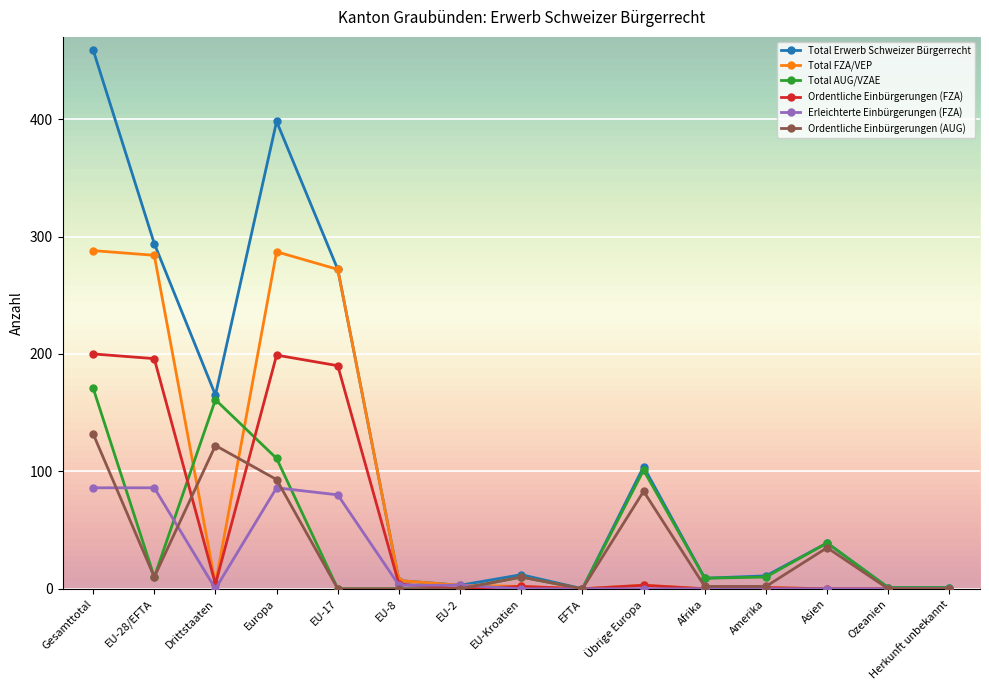

True or false: Ordentliche Einbürgerungen (AUG) has a value of 2 at Afrika.

True